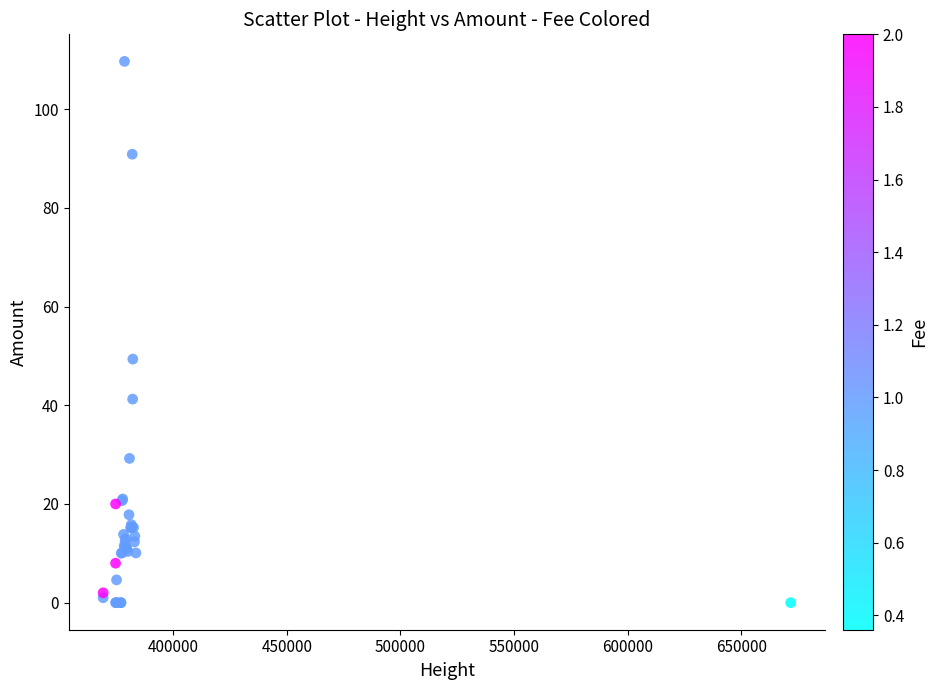

What Y value in the scatter plot is closest to 54?

49.4